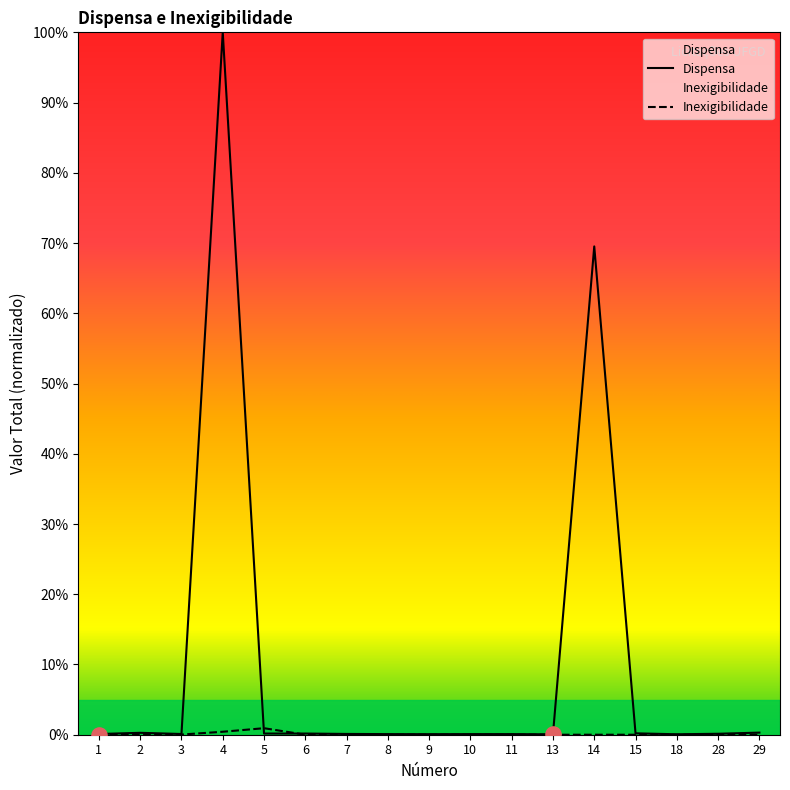

Is the value of Inexigibilidade at 9 greater than the value of Dispensa at 15?

No